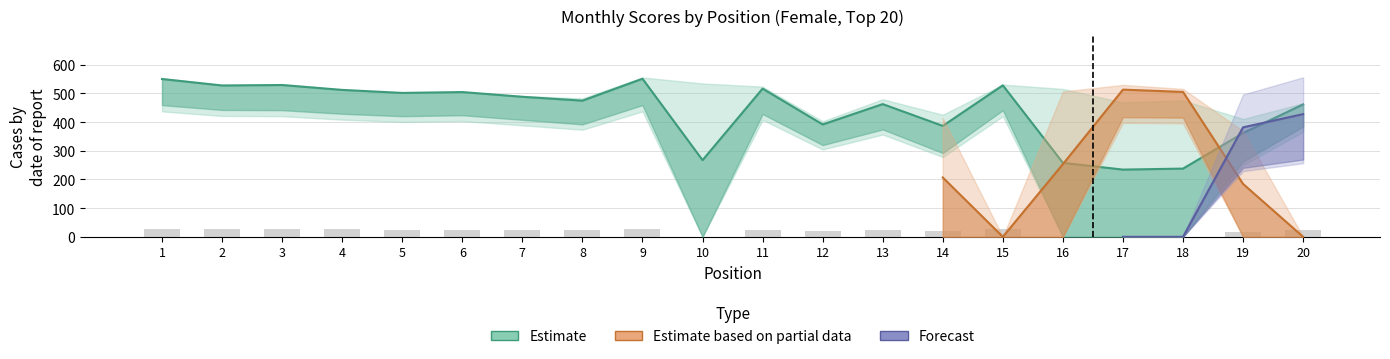

What value does the NOV series have at 7?

491